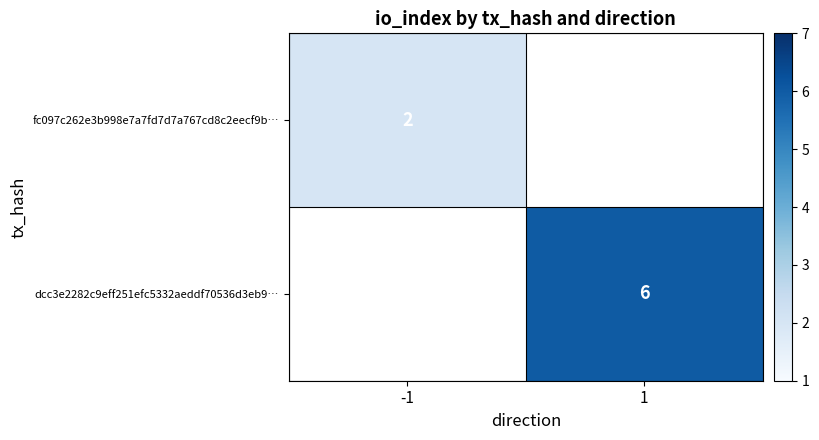

The value of fc097c262e3b998e7a7fd7d7a767cd8c2eecf9b… at -1 is 2. True or false?

True